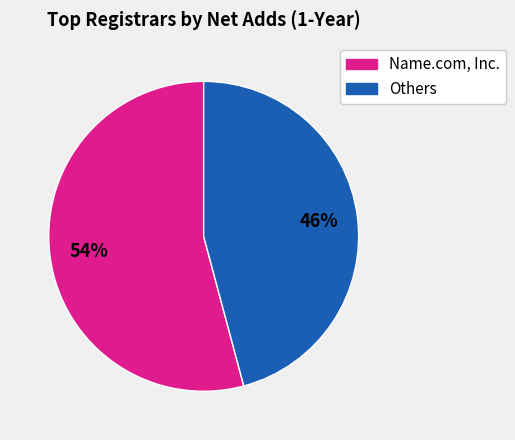

Is there a majority slice in this chart?

Yes